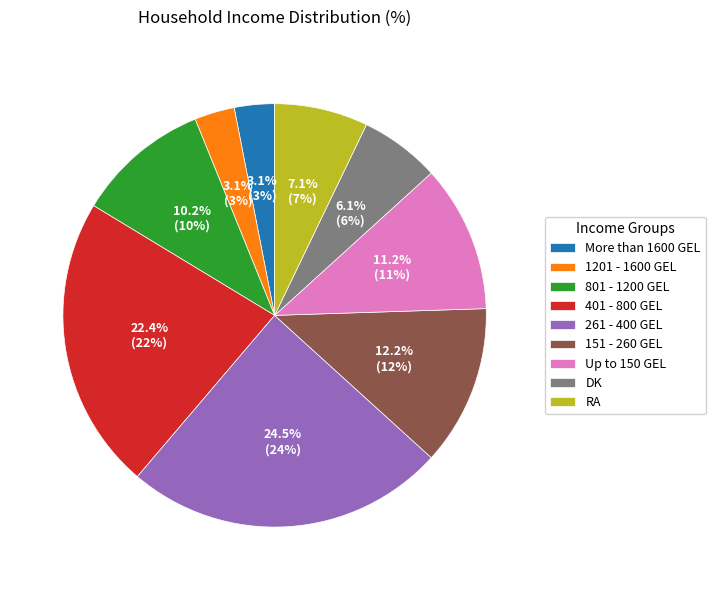

True or false: DK accounts for 14% of the total.

False